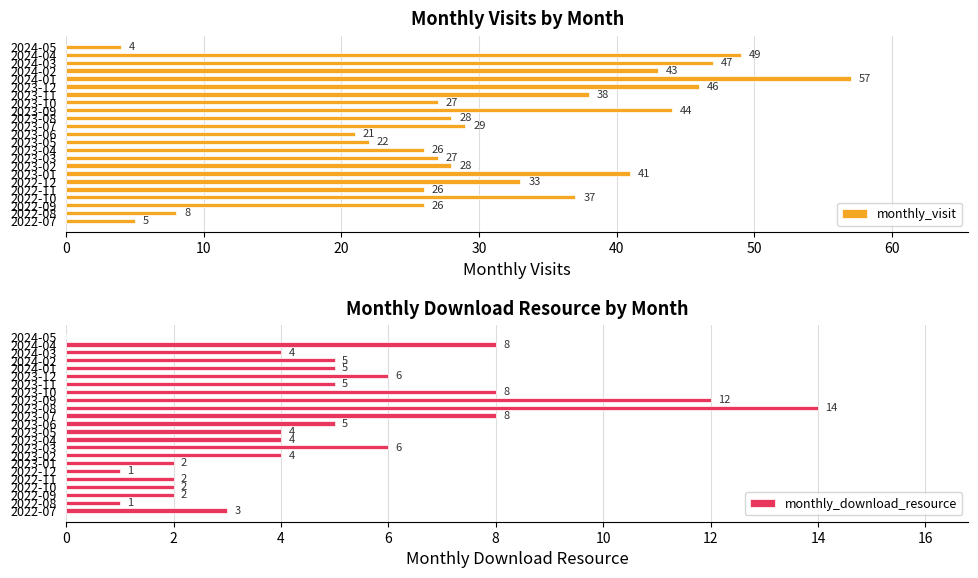

What is the difference between the maximum and minimum values in the monthly_visit series?

53